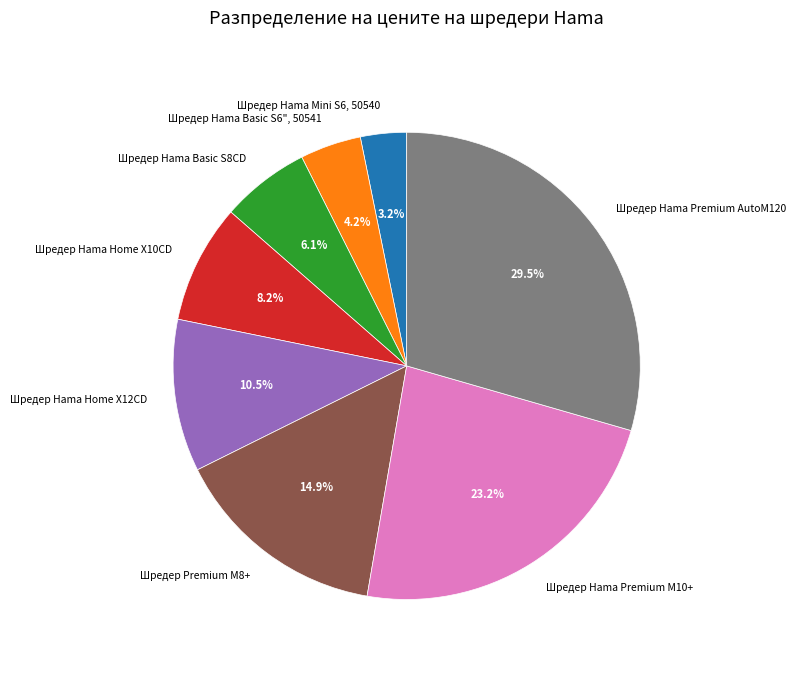

True or false: Шредер Hama Premium AutoM120 accounts for 41% of the total.

False